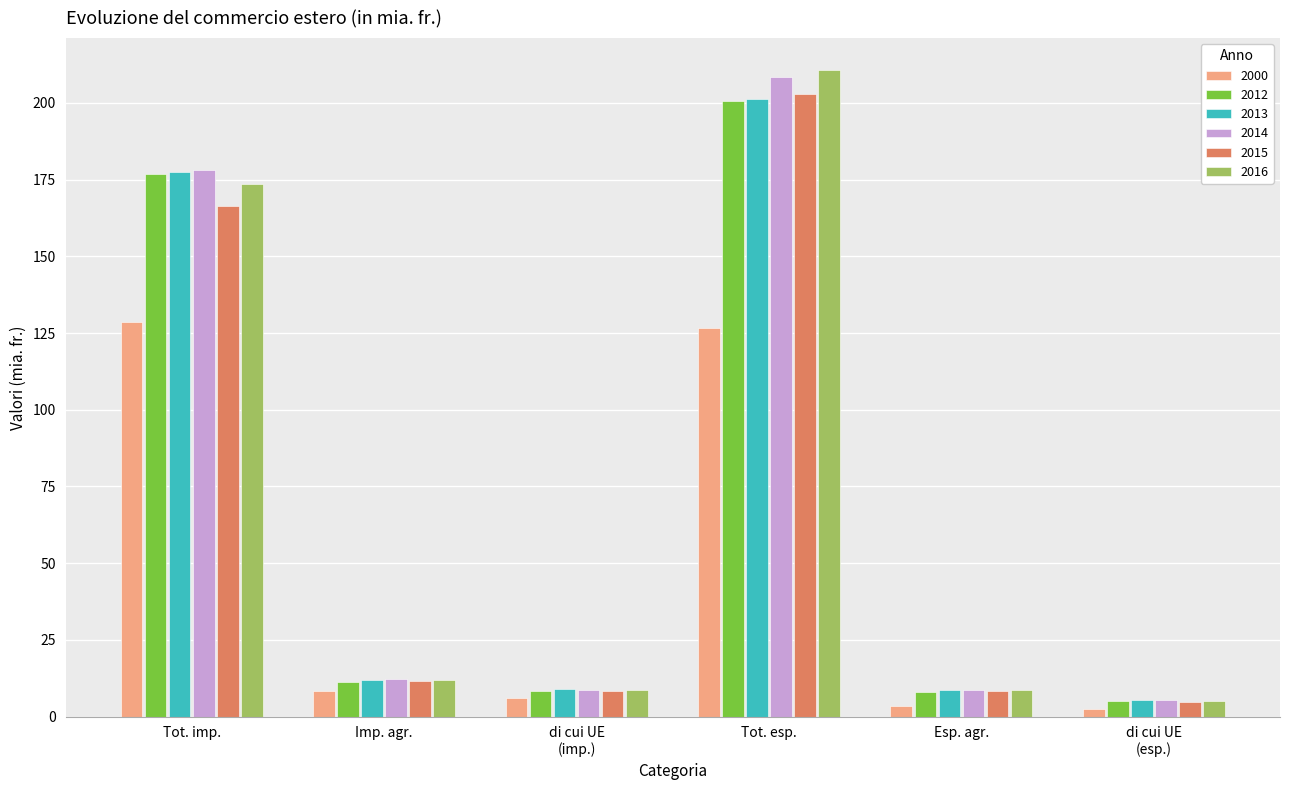

At which category is the sum across all series the highest?

Tot. esp.